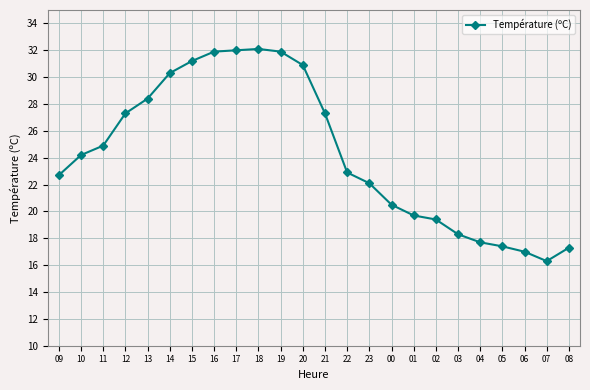

Does the chart display data point markers on the line(s)?

Yes